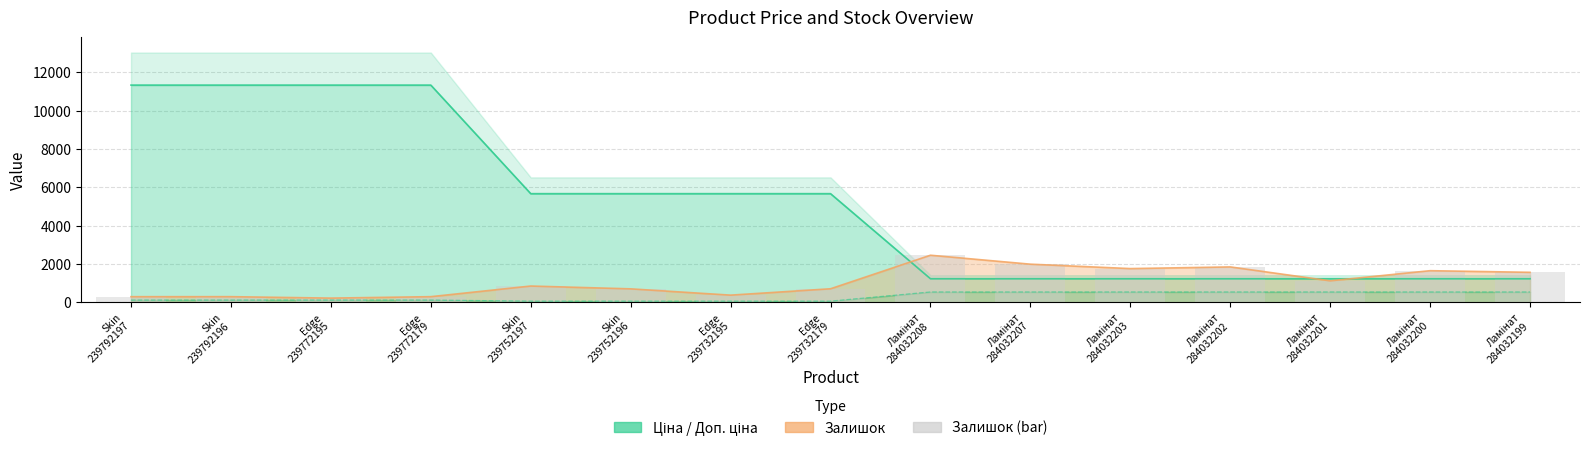

What is the maximum value for Доп. ціна?

11334.0